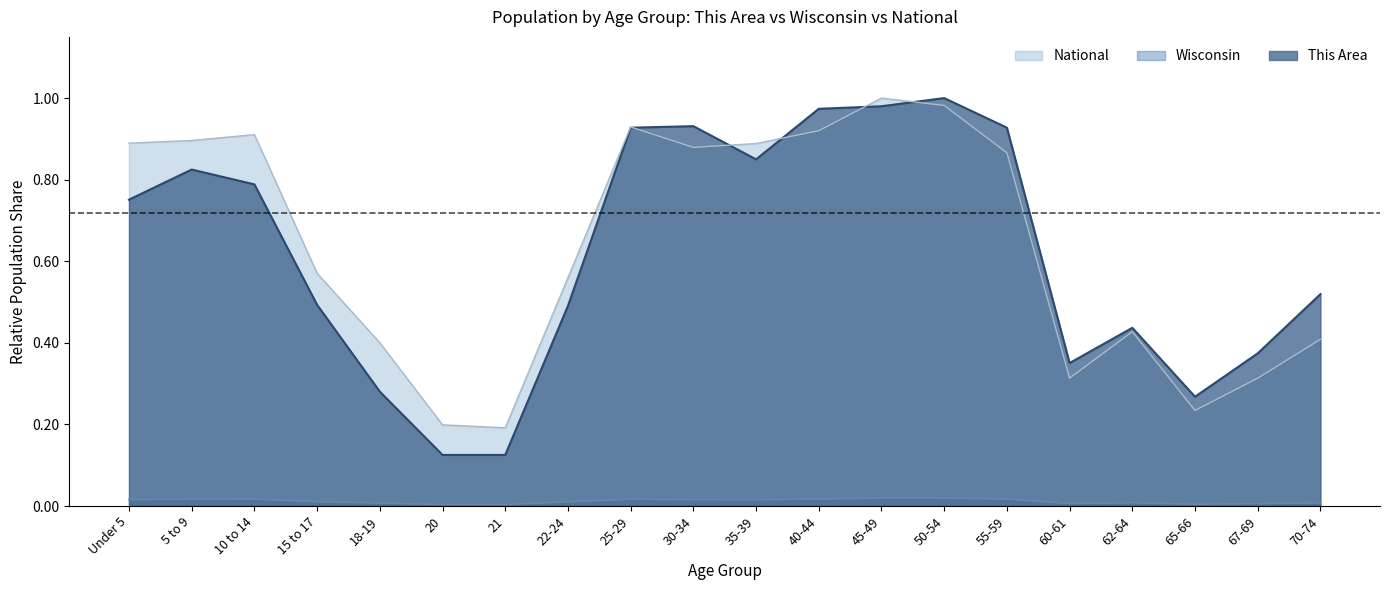

Read the This Area value at 62-64.

0.4